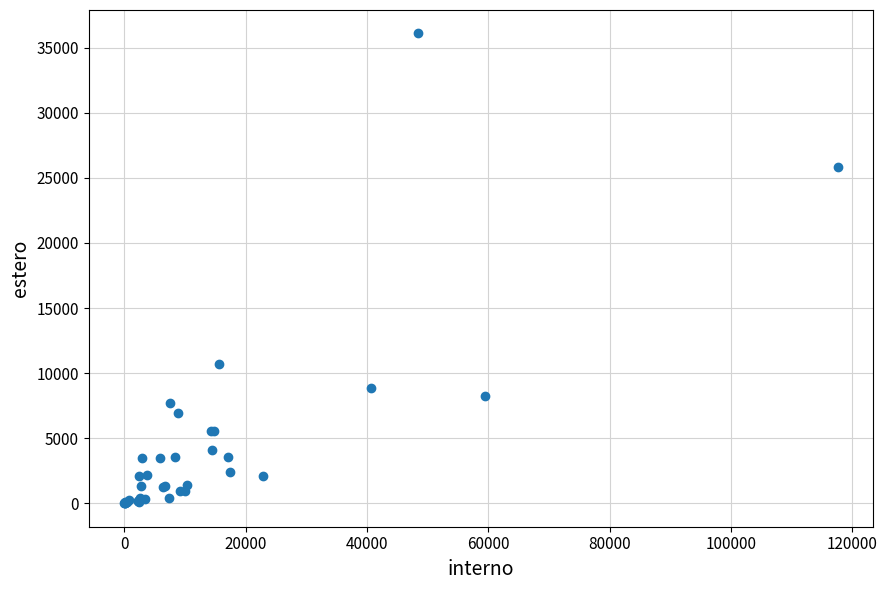

What Y value in the scatter plot is closest to 18046?

10734